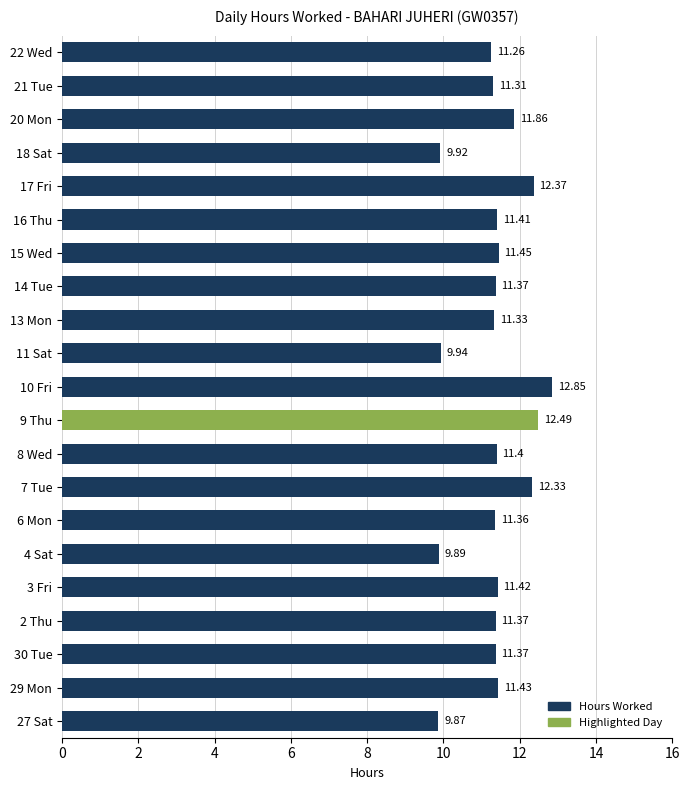

What is the minimum value shown in the chart?

9.9